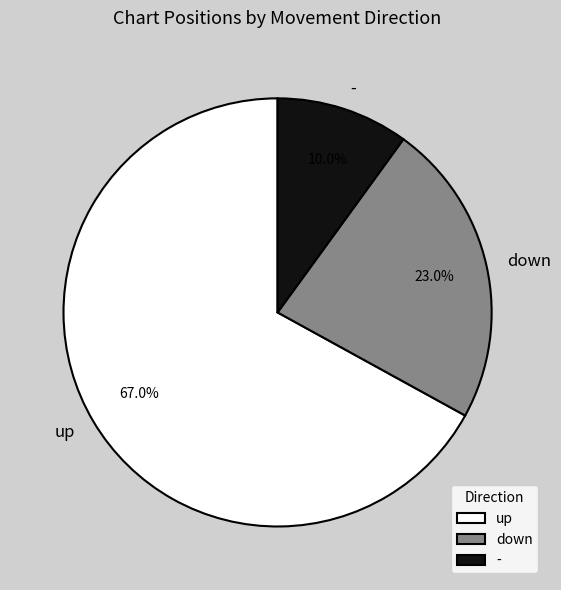

What is the ratio of the value at up to the value at down?

2.9